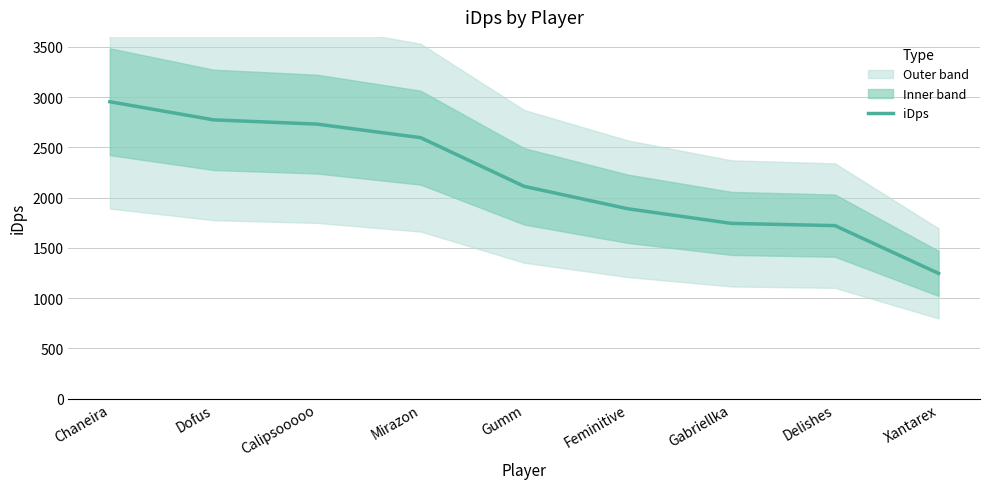

What is the change in value from Dofus to Xantarex?

-1528.7